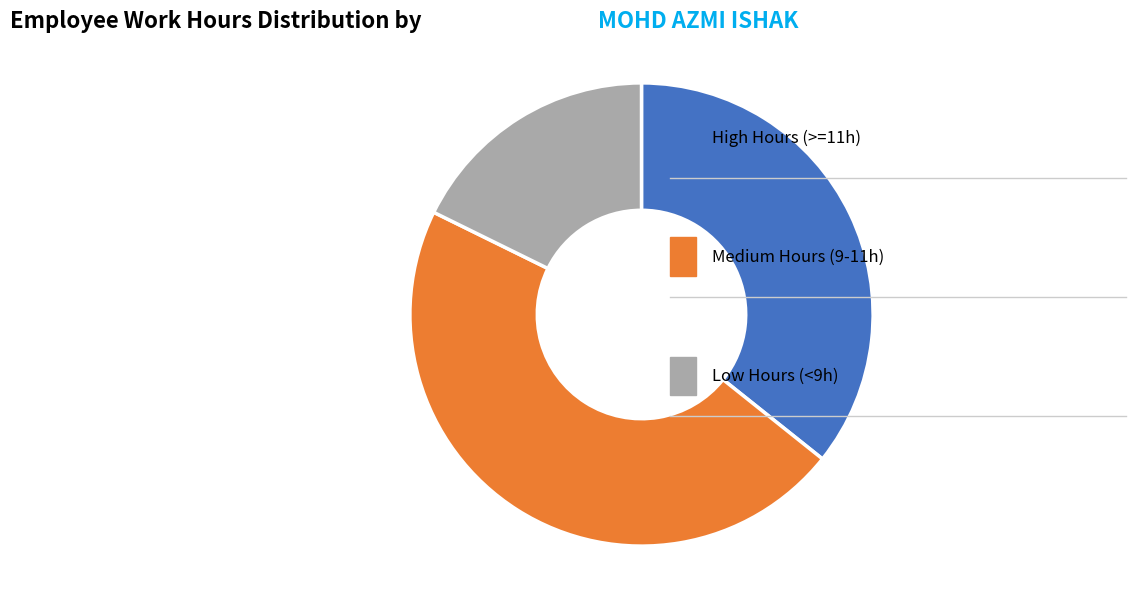

Count the number of slices in the pie.

3